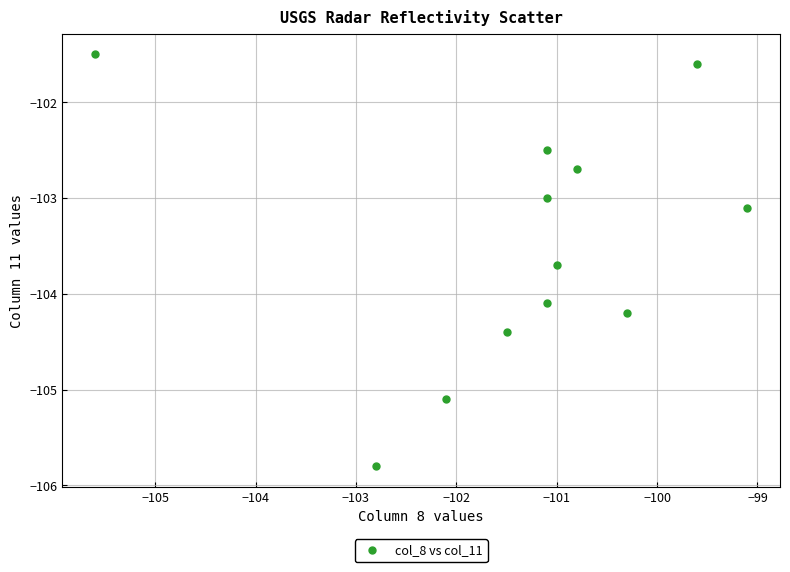

What is the average X value?

-101.3